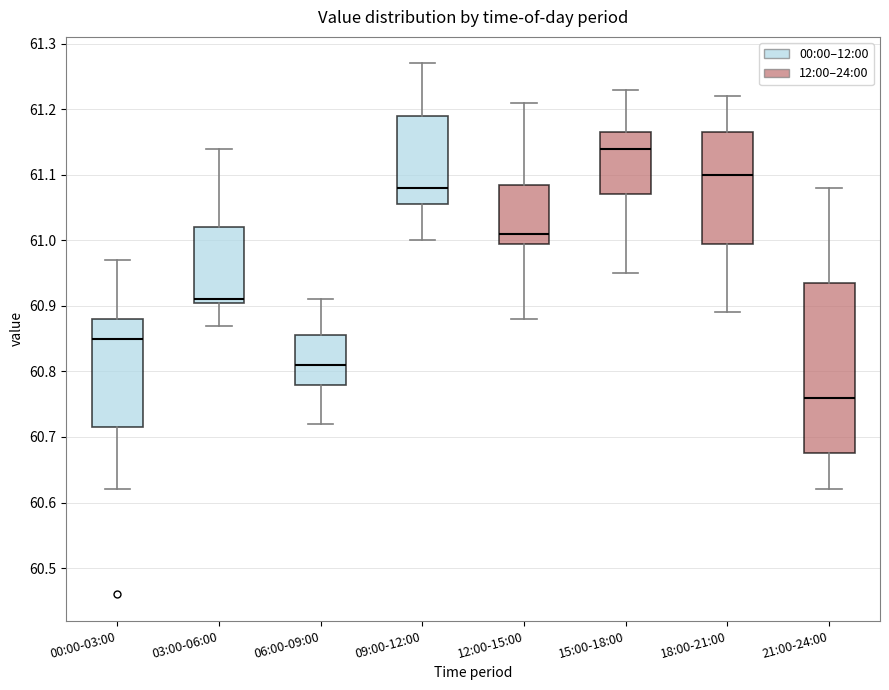

Which box's median line is the lowest?

21:00-24:00